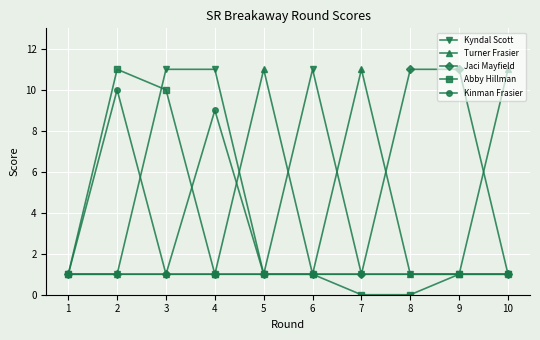

At how many categories does at least one series exceed 7?

9